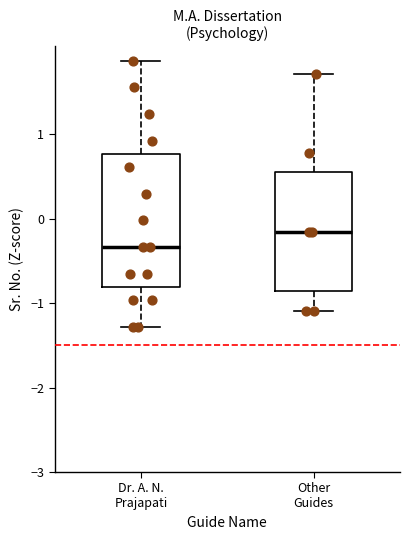

Reading left to right, transcribe this box plot: for each box, give where its median line is, the range the box spans, and where its two whiskers end, as read against the y-axis. The values are not printed on the chart, so give them approximately, as read against the axis.

Dr. A. N. Prajapati: median -0.3, box -0.8 to 0.8, whiskers -1.3 to 1.9
Other Guides: median -0.2, box -0.9 to 0.5, whiskers -1.1 to 1.7